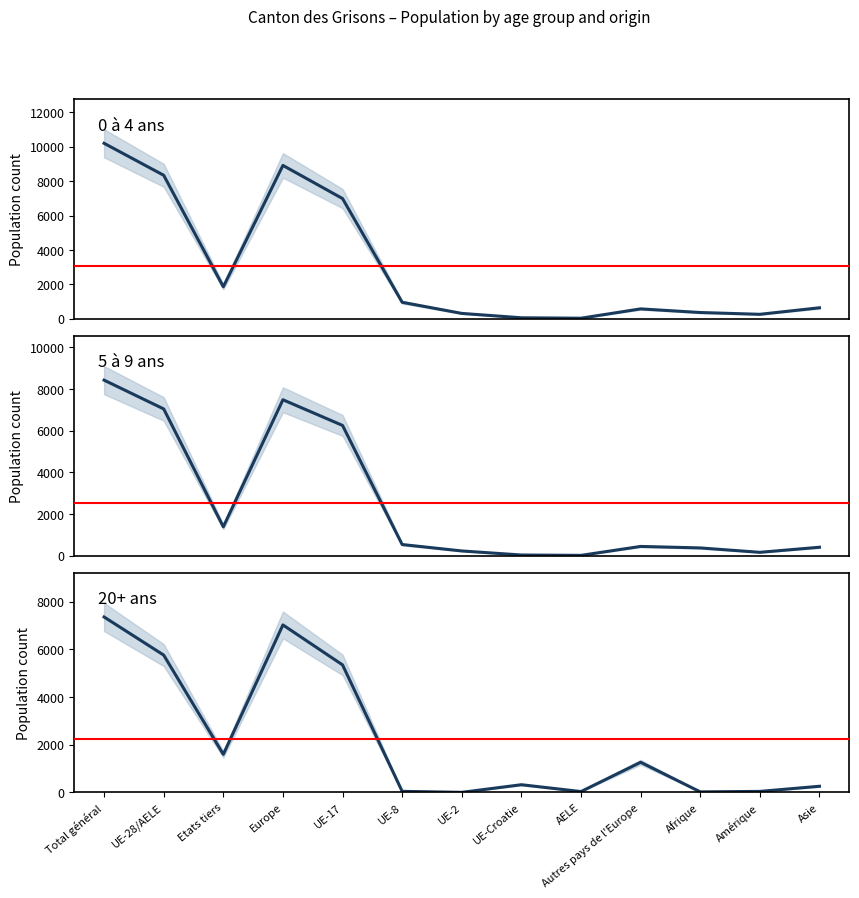

Where is the first local minimum for 5 à 9 ans?

Etats tiers